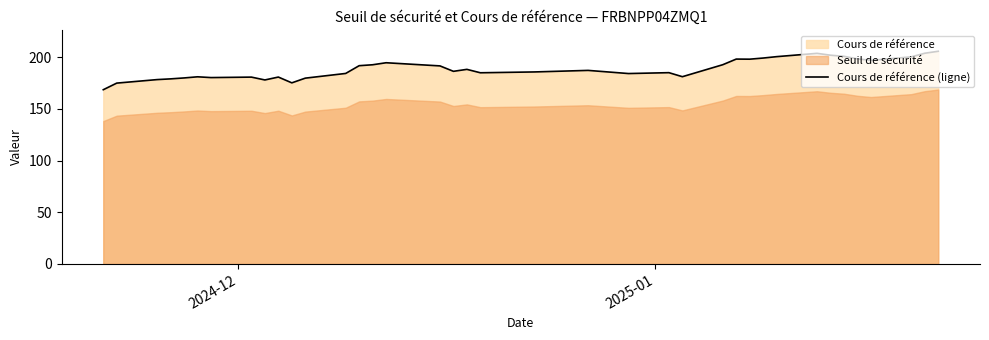

How many points are lower than both their immediate neighbors (excluding endpoints)?

9